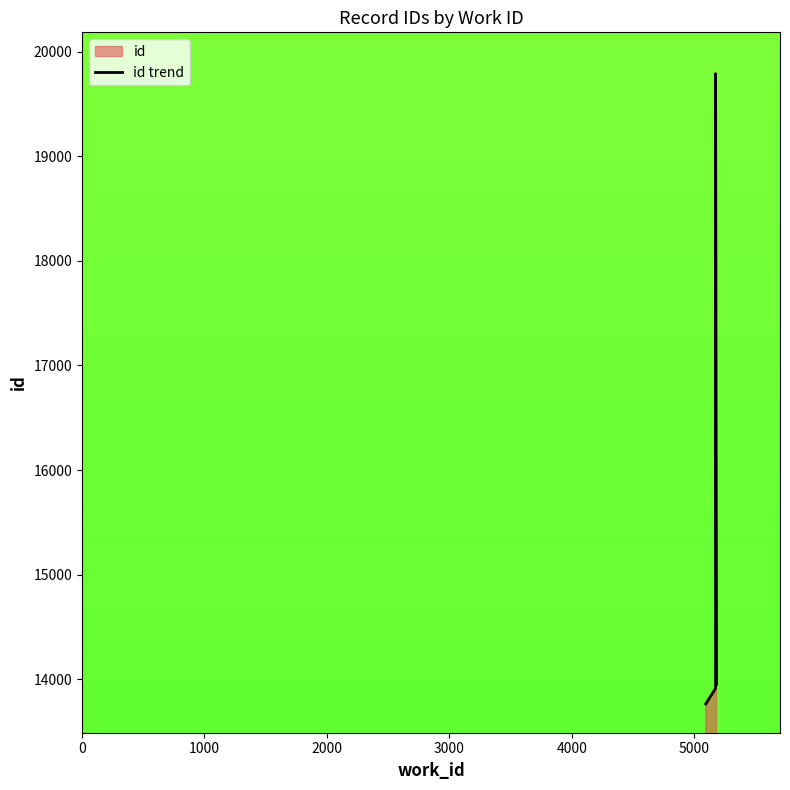

What is the change in value from 0 to 2000?

+155